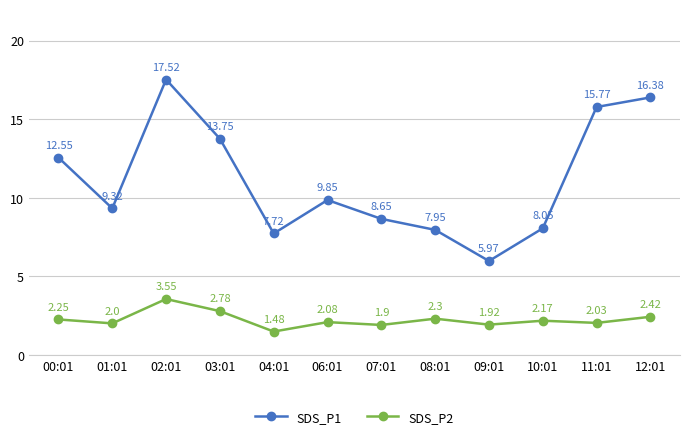

What is the difference between the second highest and minimum values in the SDS_P2 series?

1.3